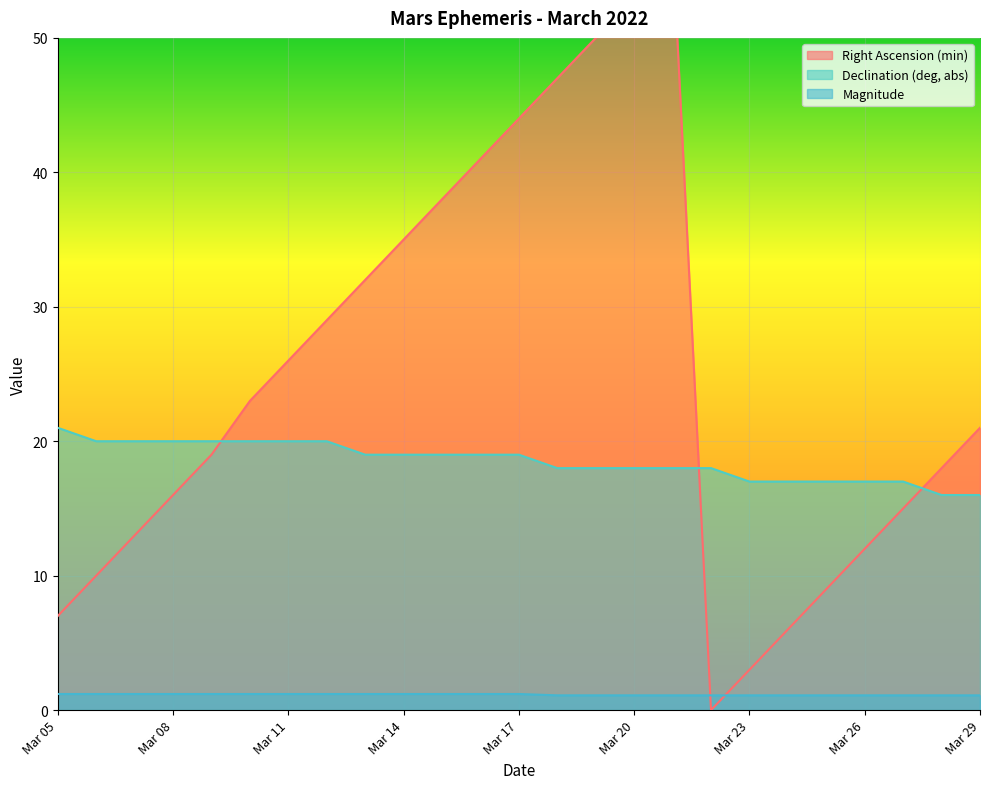

Which has a higher value, Mar 21 or Mar 29?

Mar 21